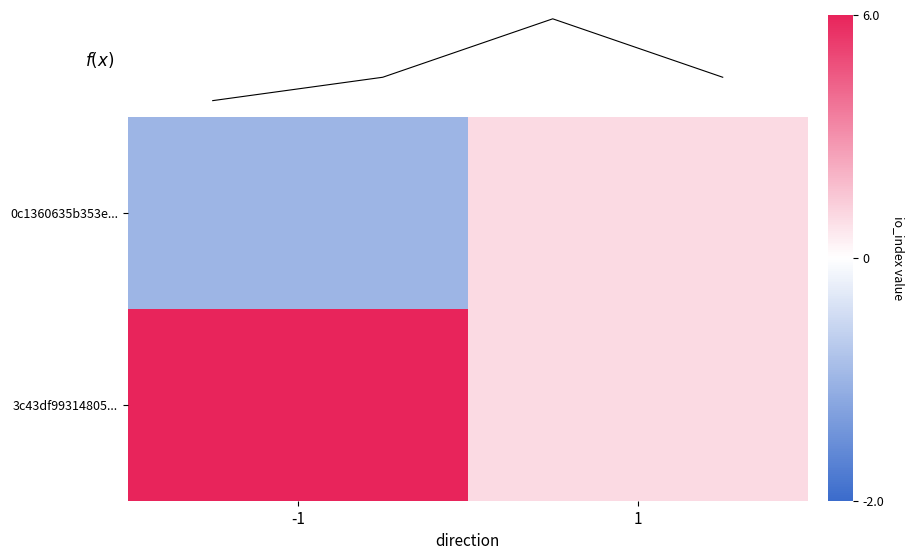

Reading right to left, list all the values displayed in this chart.

0c1360635b353e...: 1=1	-1=-1
3c43df99314805...: 1=1	-1=6